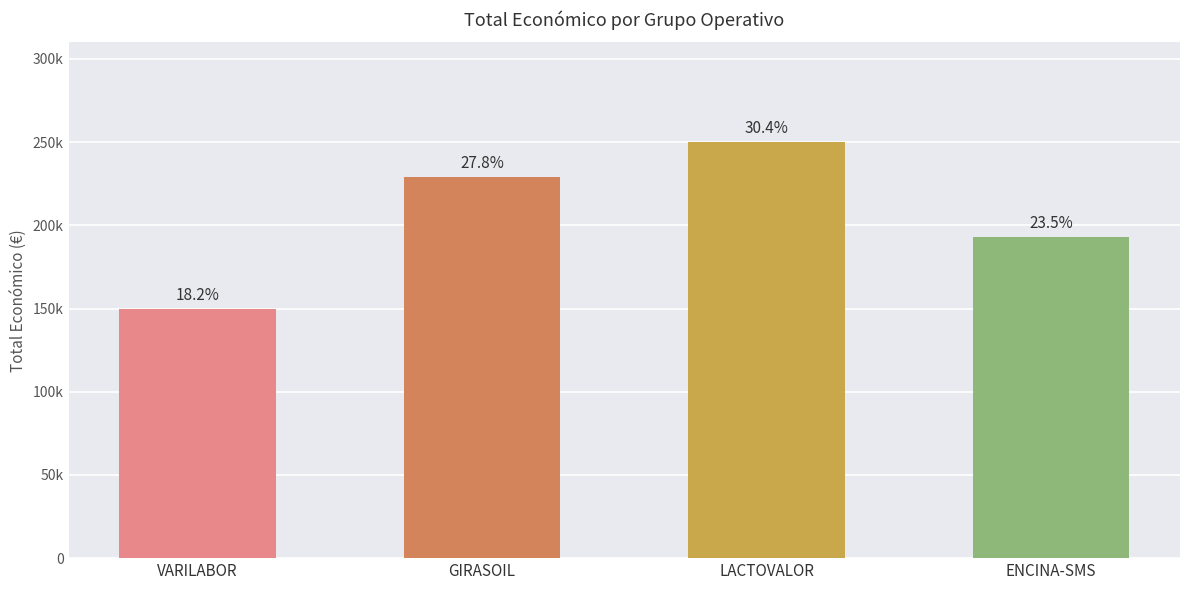

What is the label of the 4th bar from the left?

ENCINA-SMS